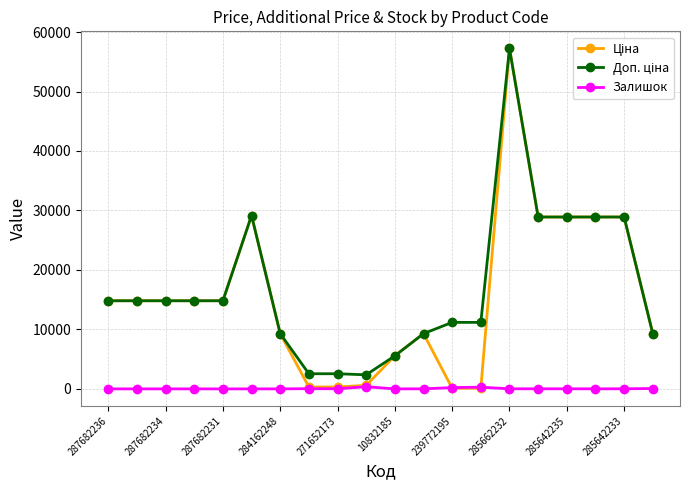

What is the maximum value shown in the chart?

57258.0